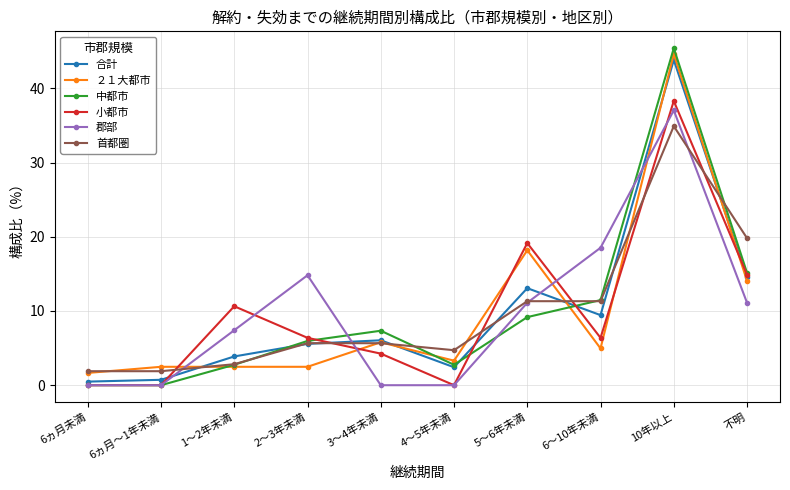

At which label does ２１大都市 reach its minimum?

6ヵ月未満